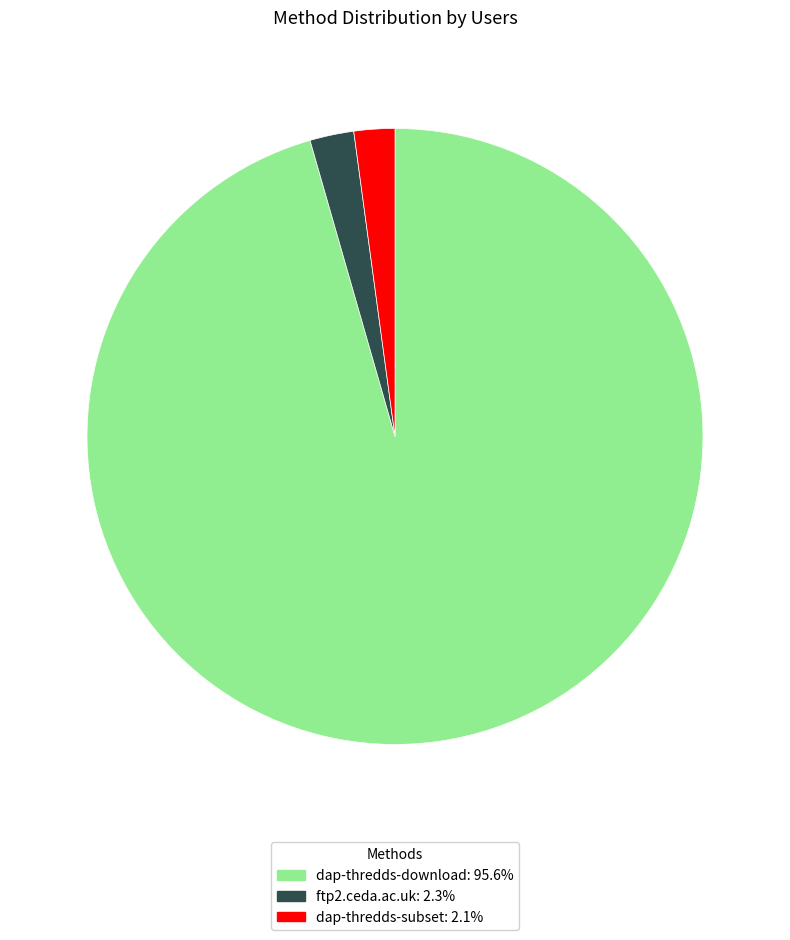

Combined, do dap-thredds-download: 95.6% and ftp2.ceda.ac.uk: 2.3% account for over 50%?

Yes